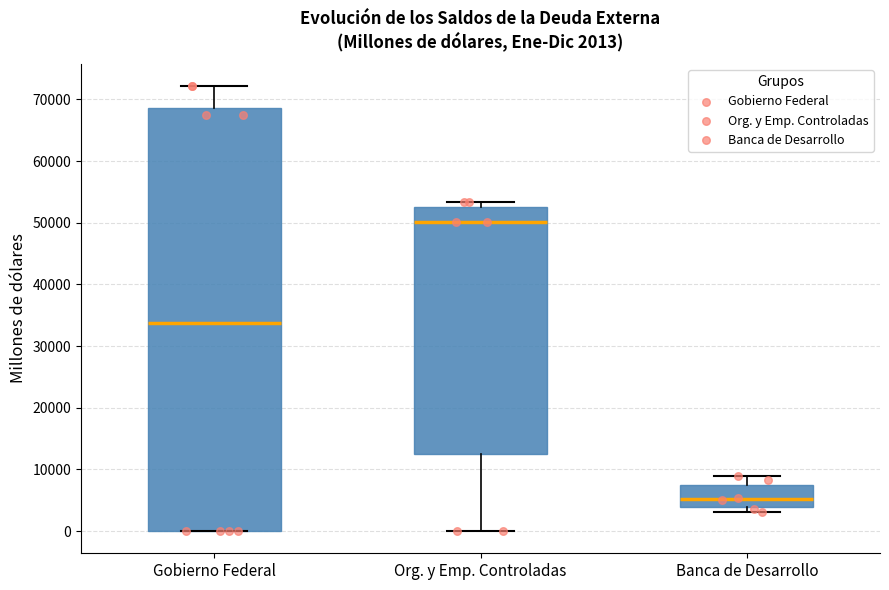

Which box is the tallest, from its lower edge to its upper edge?

Gobierno Federal